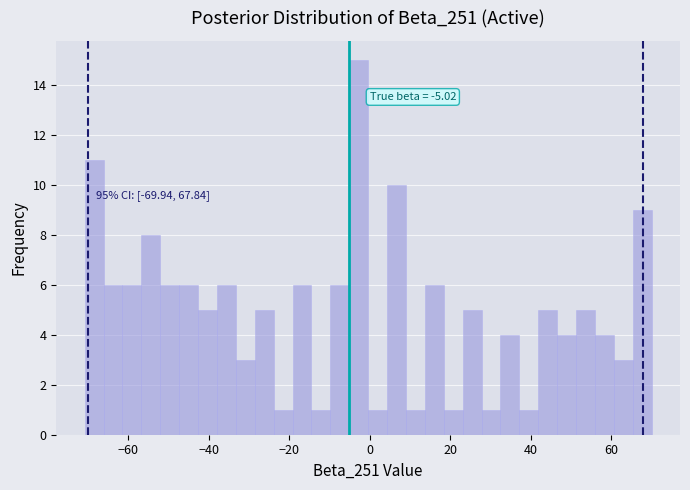

Around what value on the x-axis is the tallest bar? Give the approximate position of its centre, as read against the axis.

-2